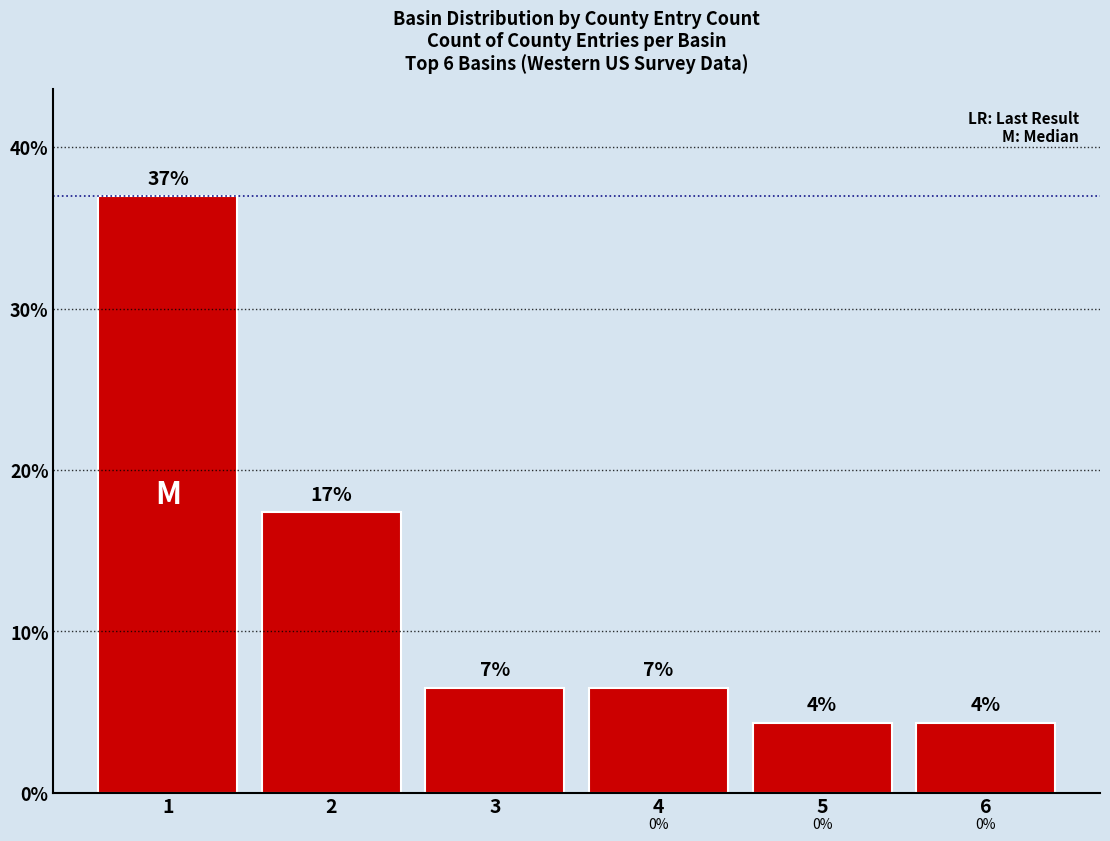

Are the bars horizontal?

No